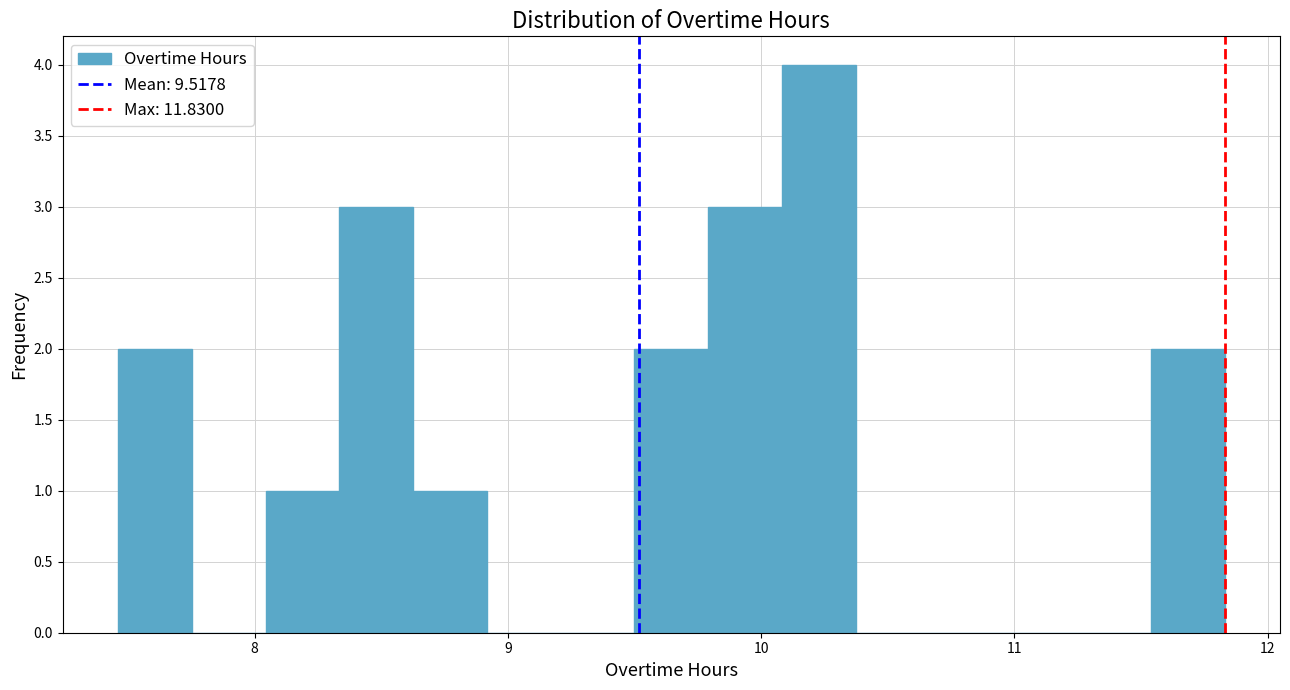

Read against the x-axis, roughly where is the centre of the tallest bar?

10.2